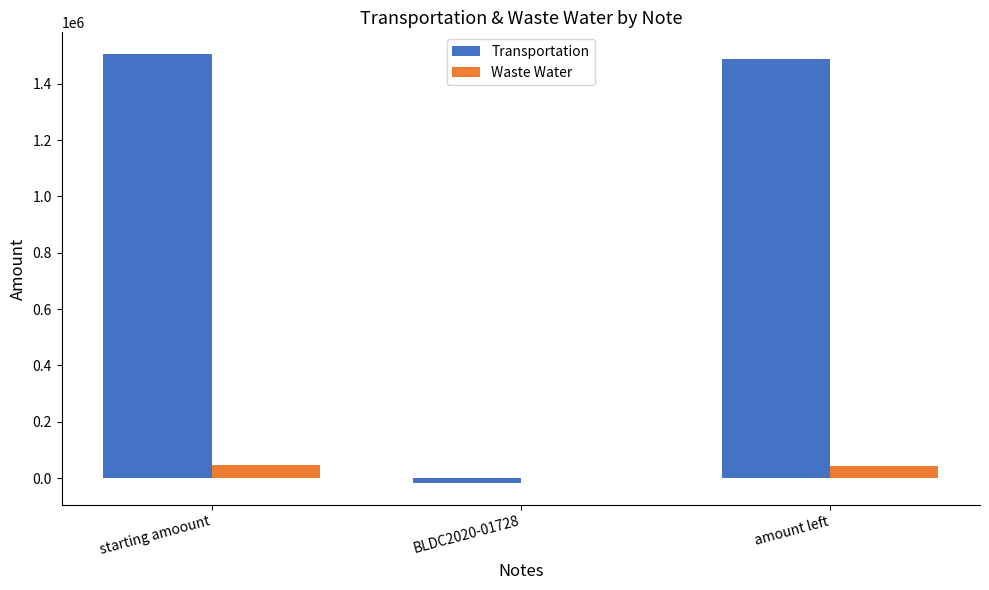

Where is Waste Water nearest to the value 21926?

amount left